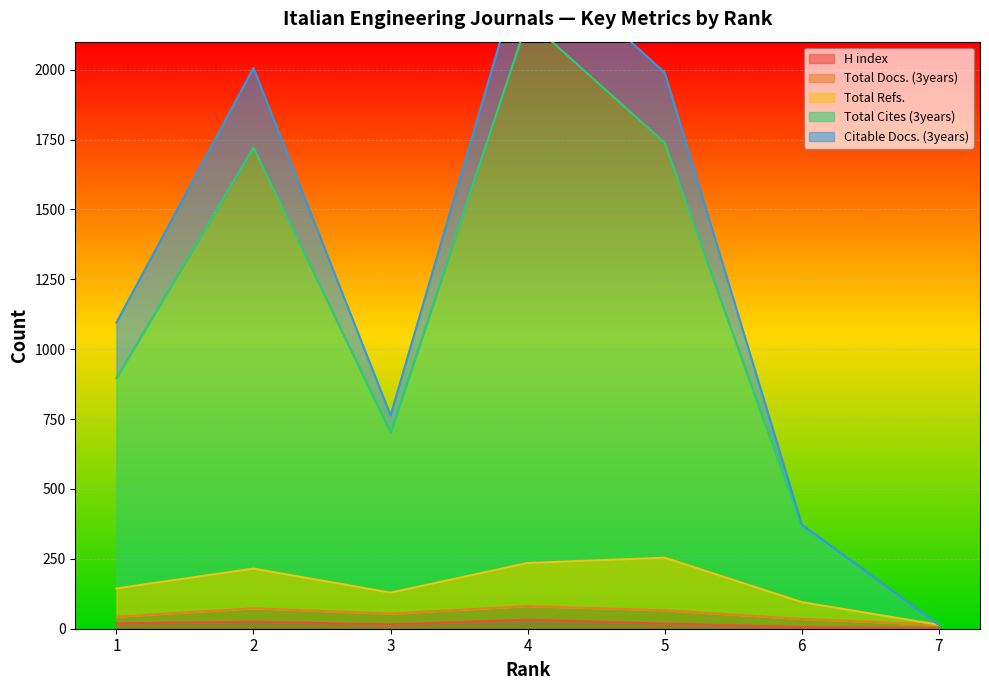

Which category has the highest value across all series?

4